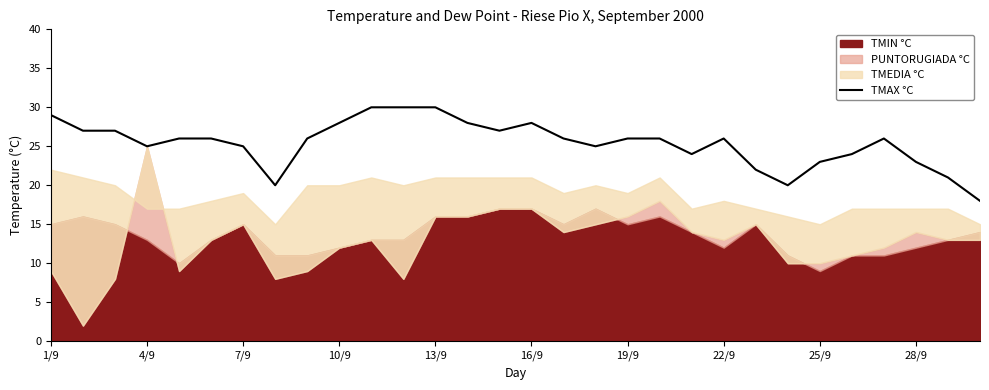

How many points are higher than both their immediate neighbors (excluding endpoints)?

3